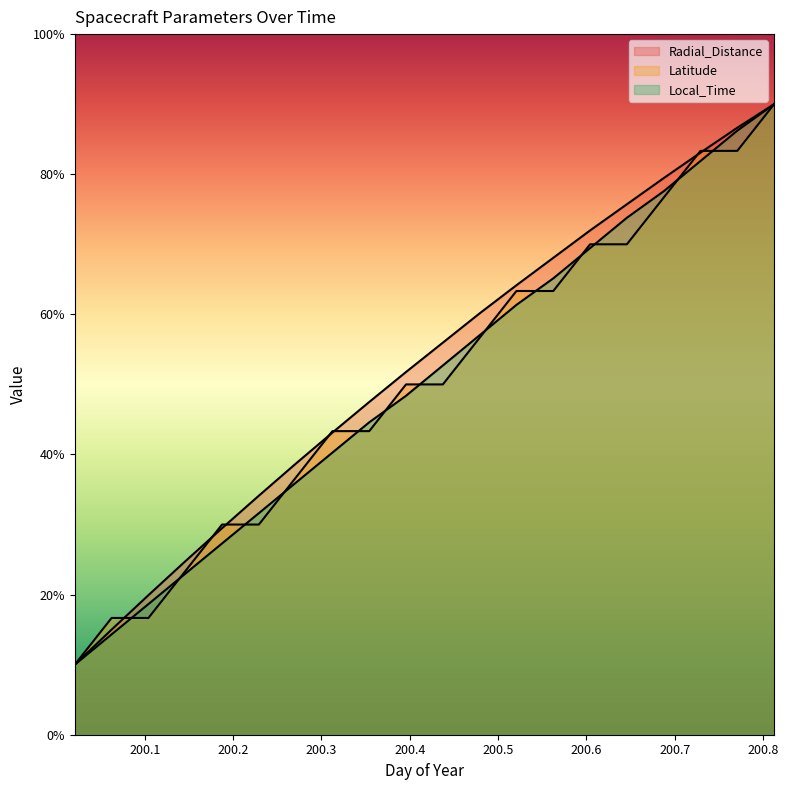

What are all the series names shown in the legend?

Radial_Distance, Latitude, Local_Time